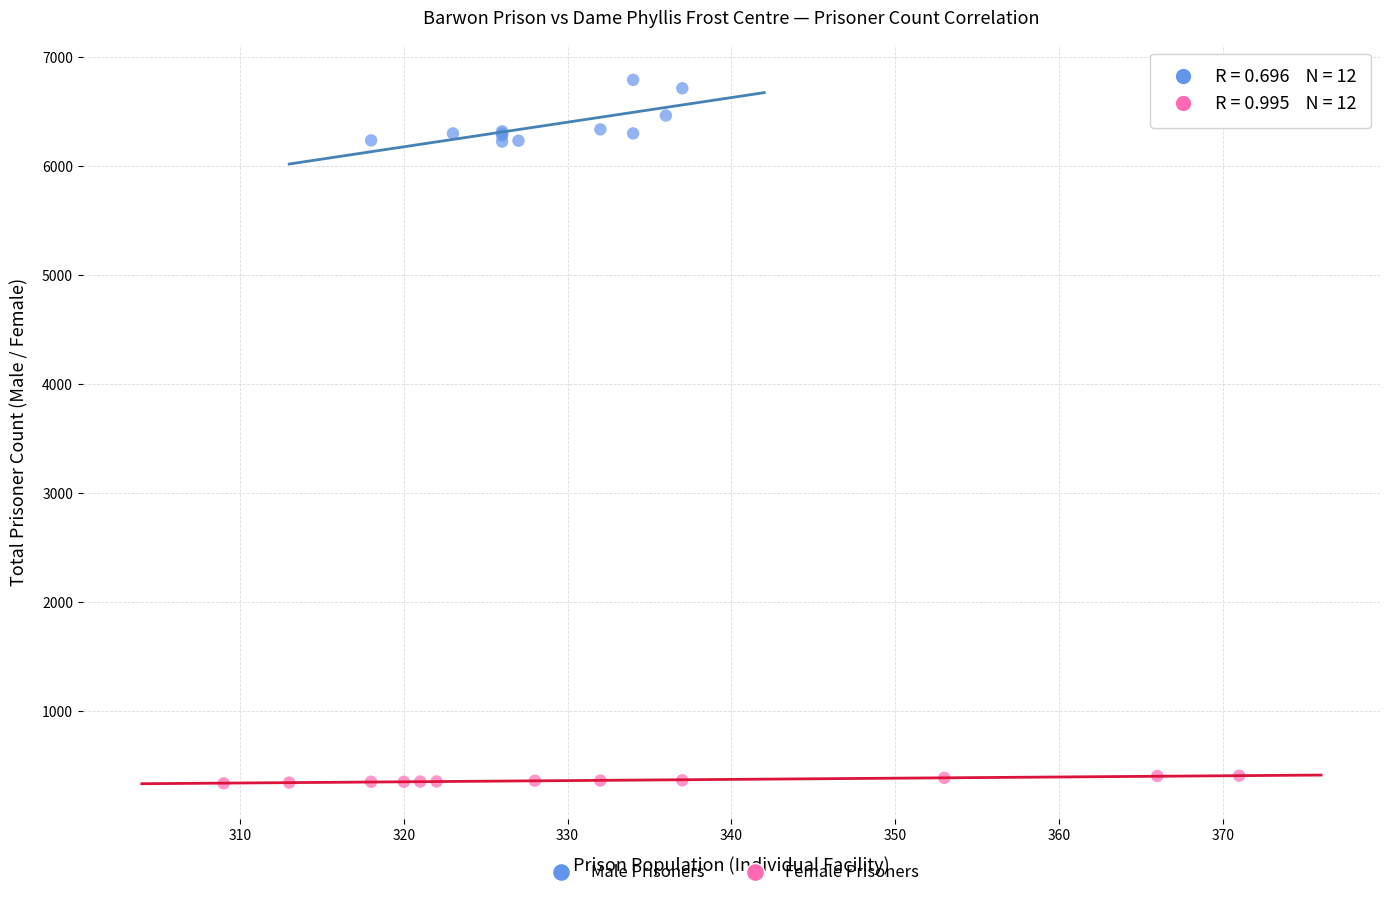

Which series contains the lowest Y value?

Female Prisoners